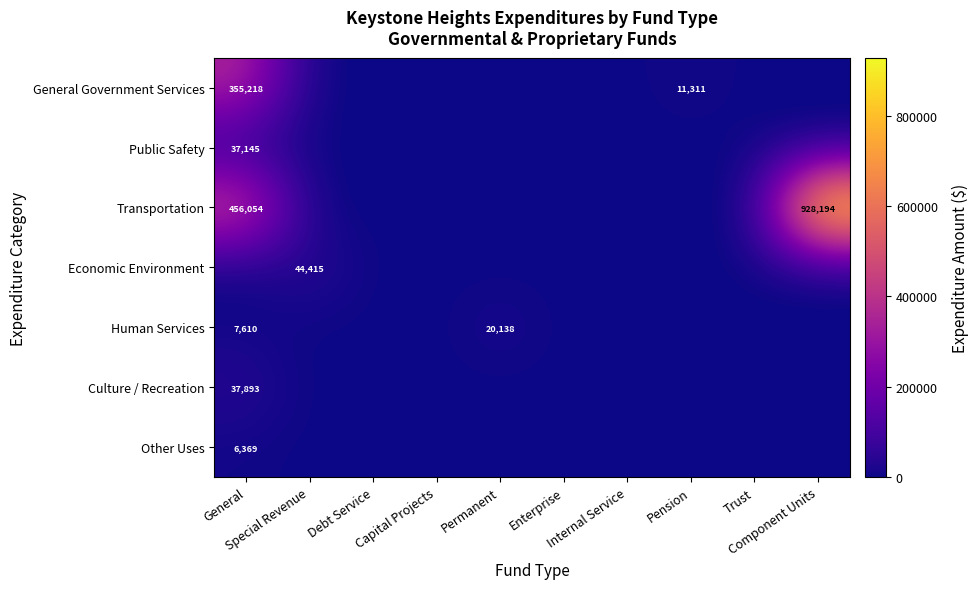

How many values in Human Services are above zero?

2